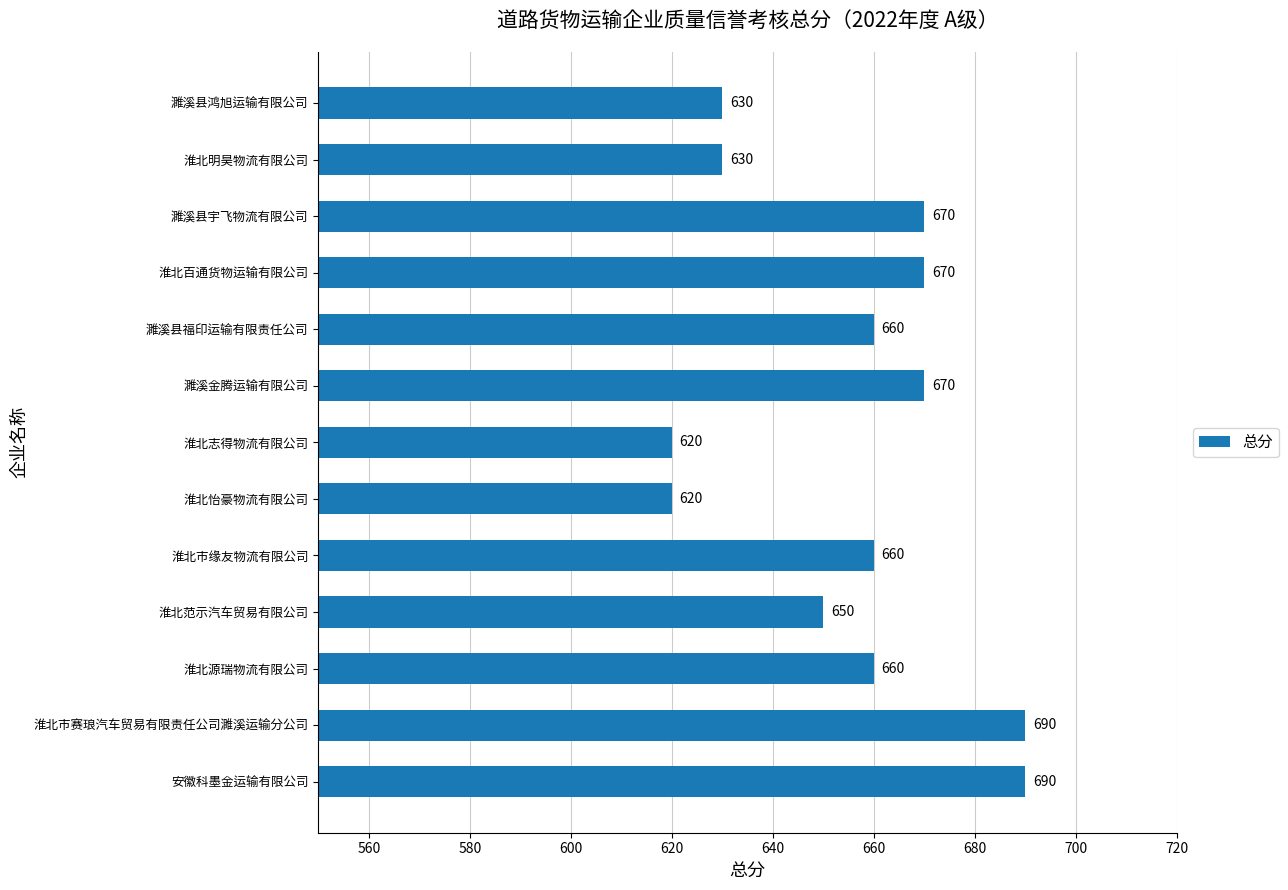

What is the average value?

655